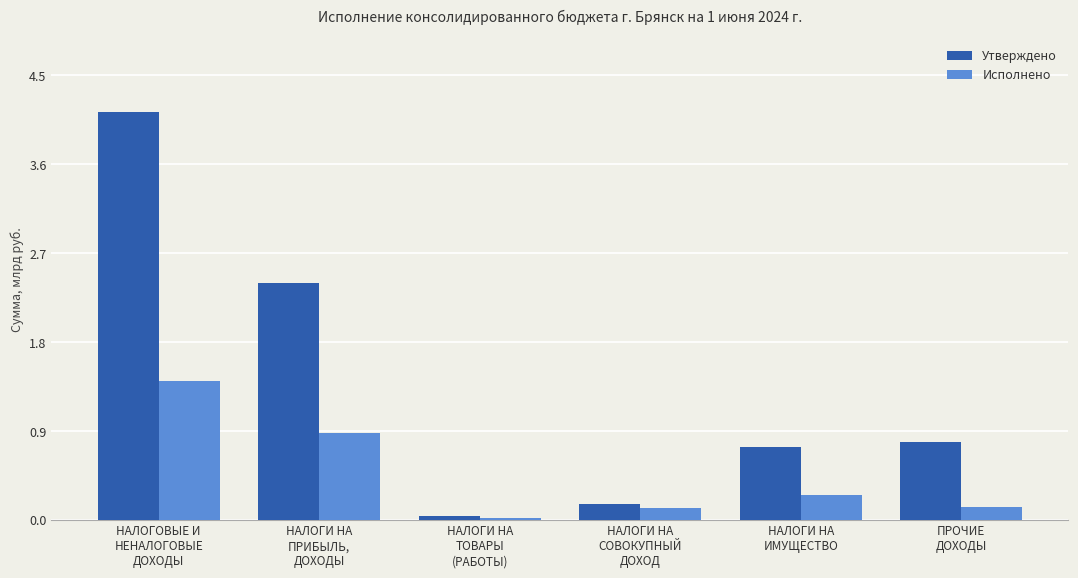

What is the highest value of the Утверждено series?

4.1